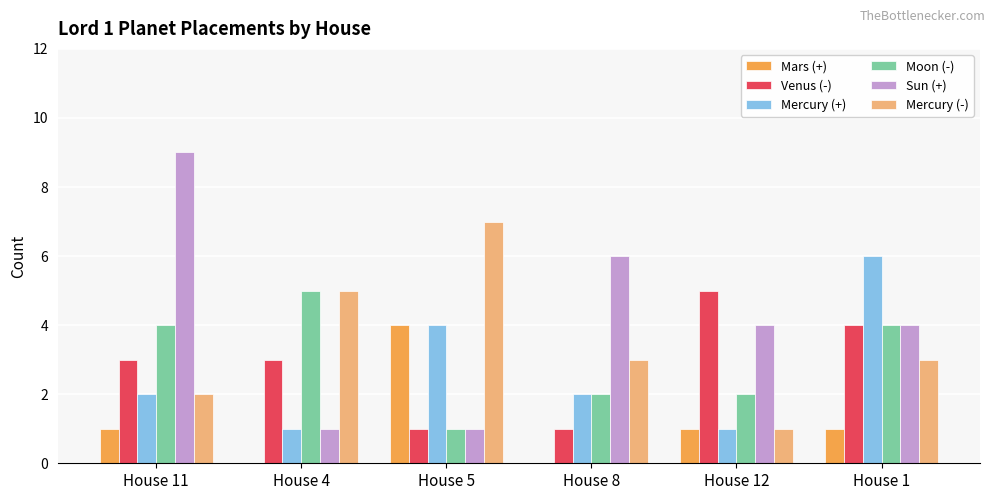

The value of Mercury (-) at House 4 is 5. True or false?

True